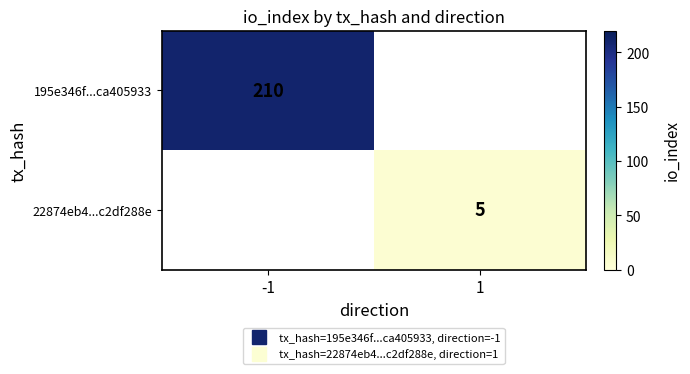

What is the maximum value for 195e346f...ca405933?

210.0